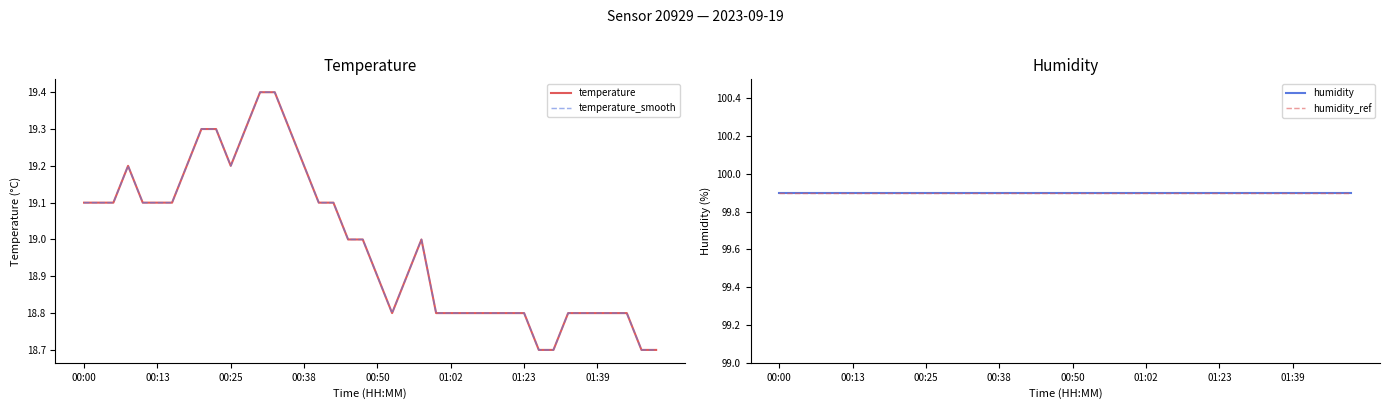

Where is the first local minimum for temperature?

00:25